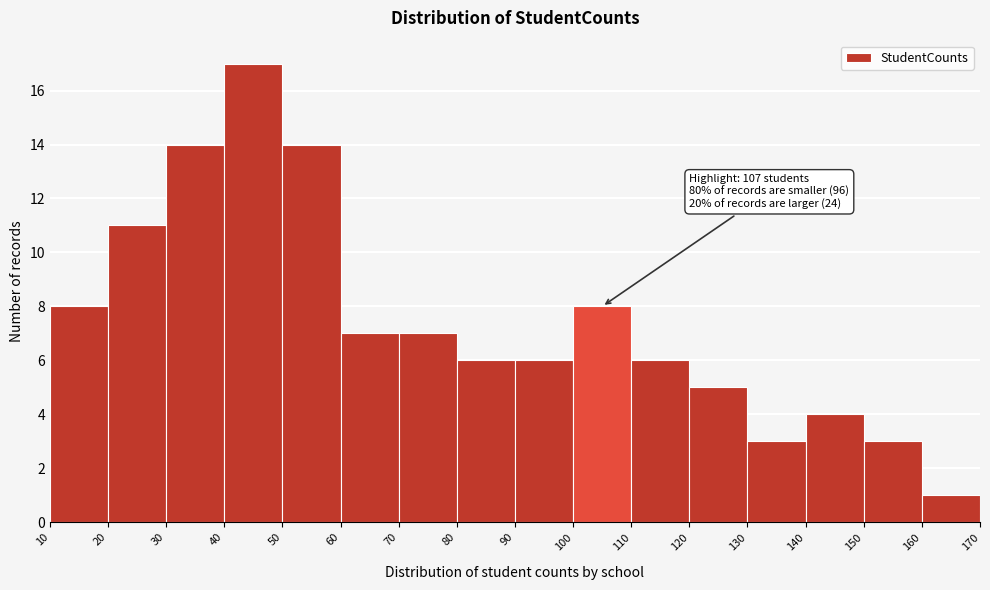

Over which range of the x-axis is the bar tallest?

40 to 50